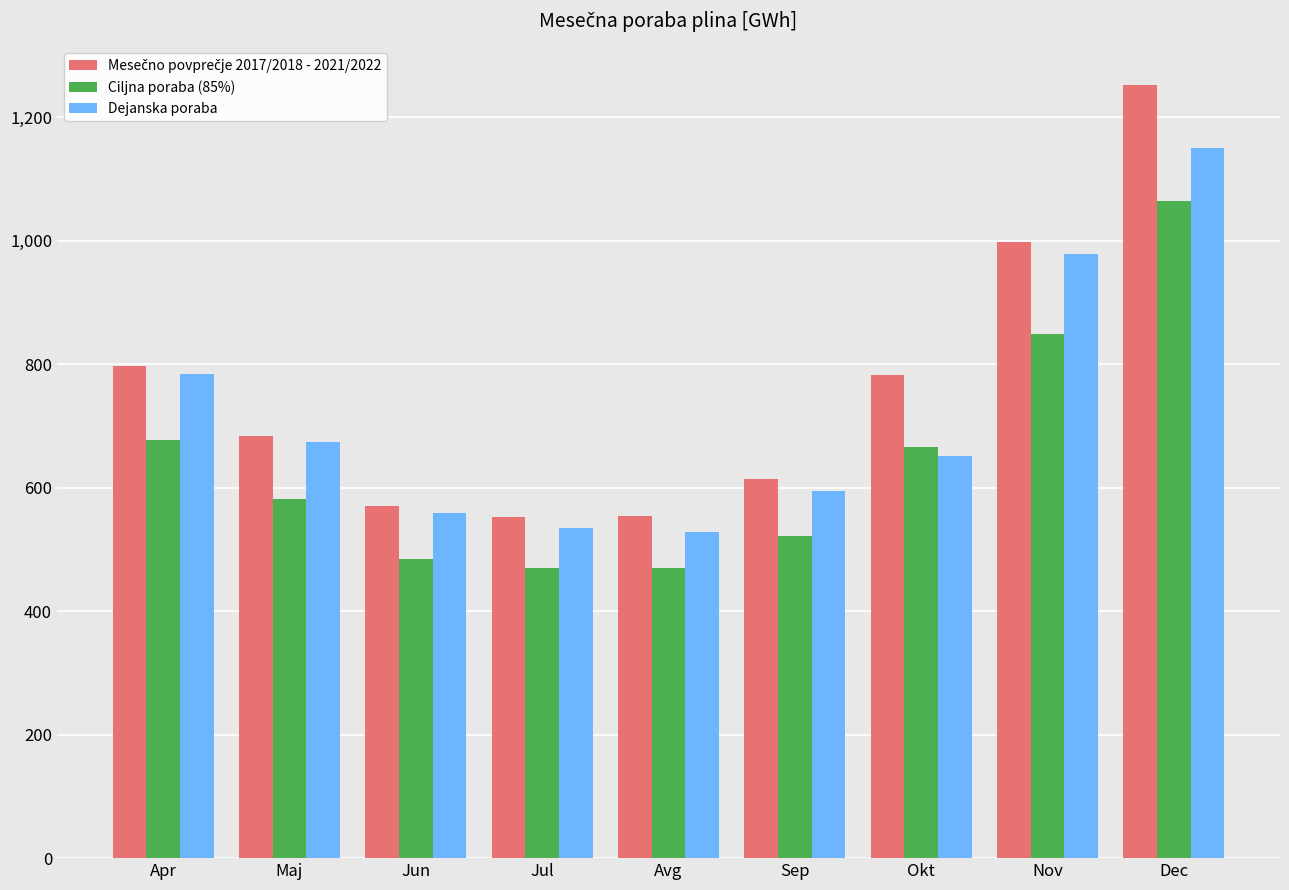

How many bars are there in each group?

3